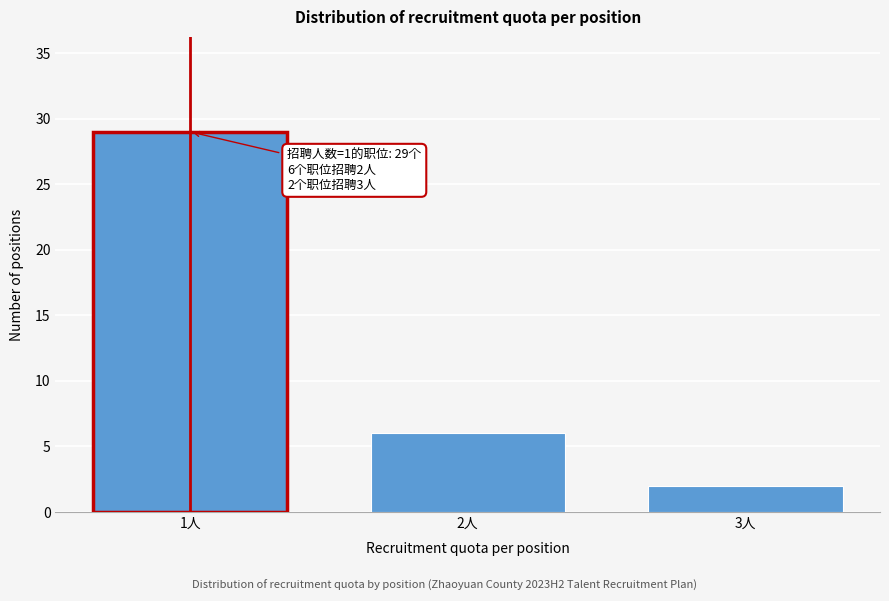

Reading right to left, what are all the values shown in this chart?

3人=2	2人=6	1人=29